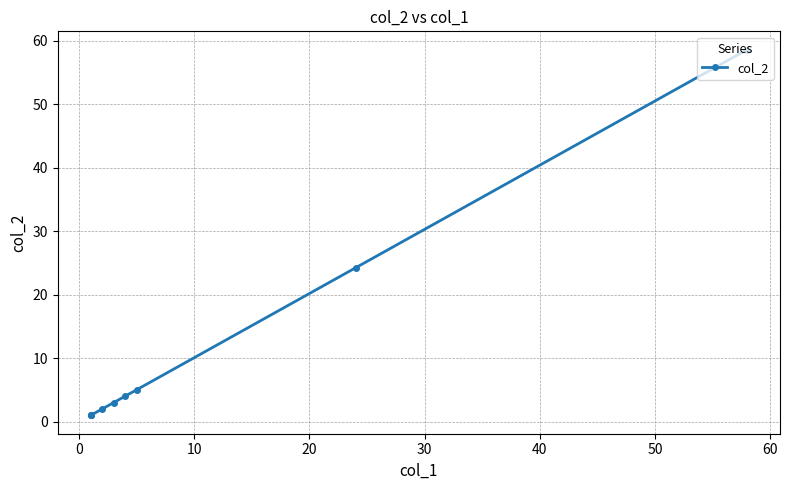

Does the chart have visible grid lines?

Yes